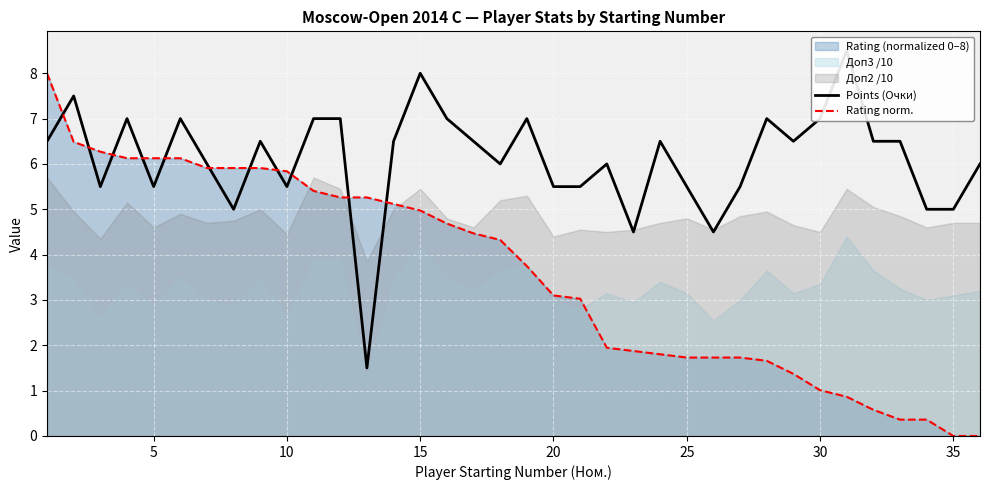

Which series ends up on top after the final intersection of Points (Очки) and Rating norm.?

Points (Очки)